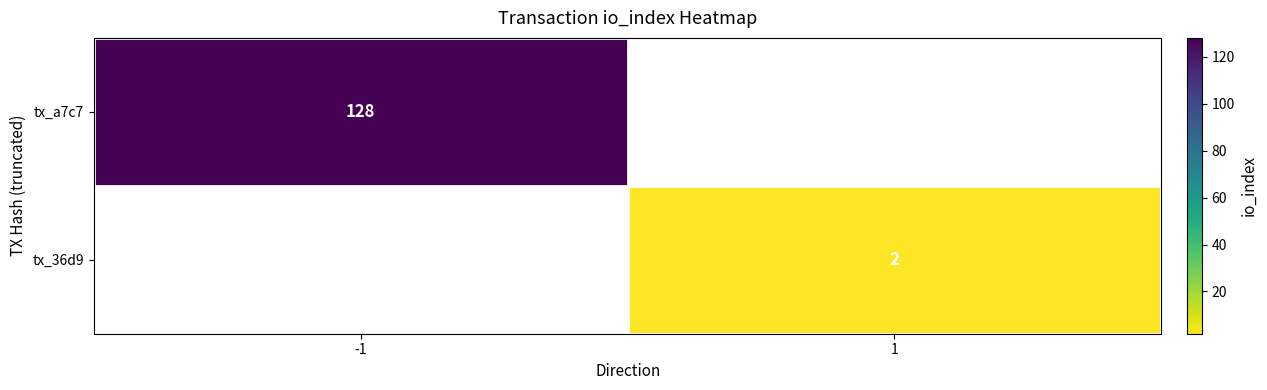

True or false: tx_a7c7 has a value of 128 at -1.

True